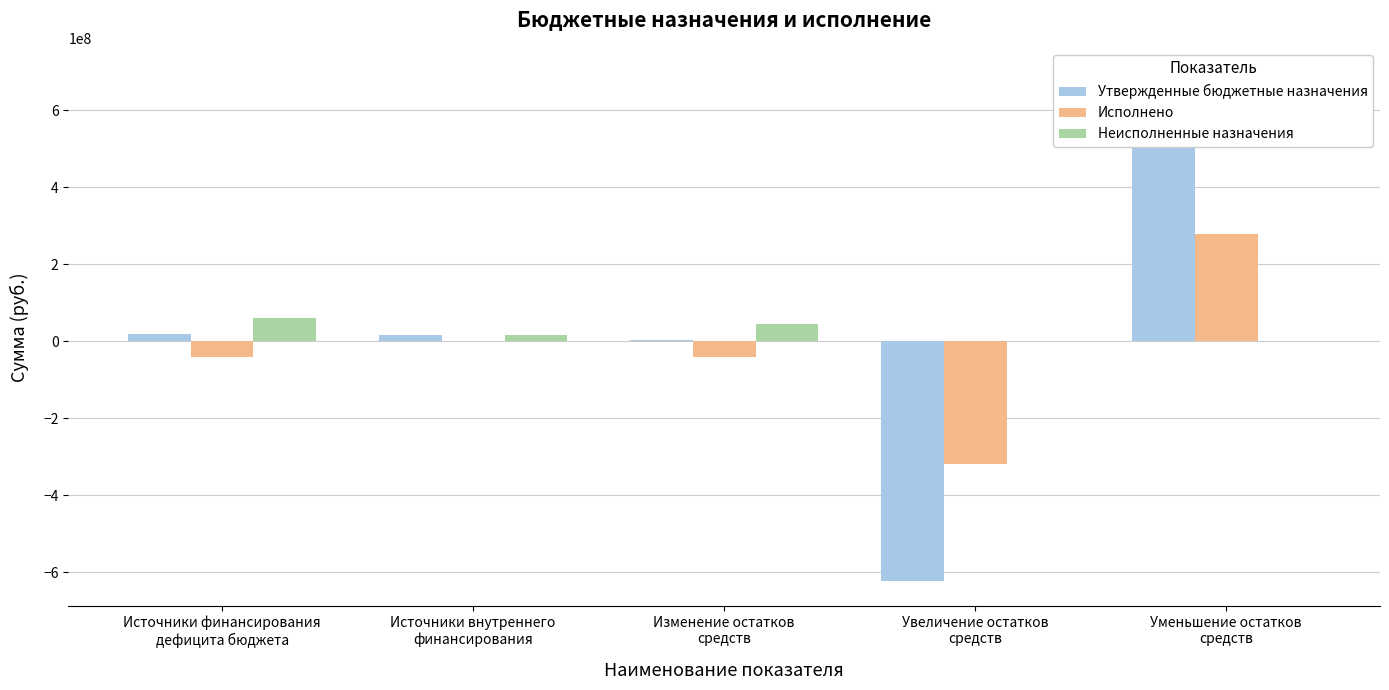

The value of Утвержденные бюджетные назначения at Уменьшение остатков
средств is 195890186.6. True or false?

False